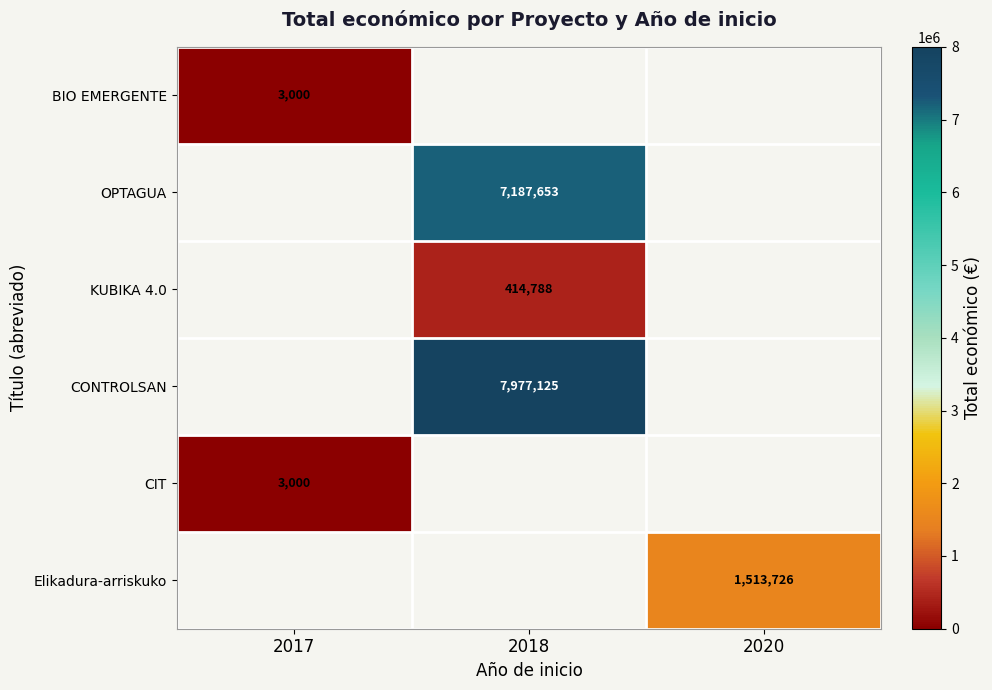

Is it true that CIT equals 3000 at 2017?

True